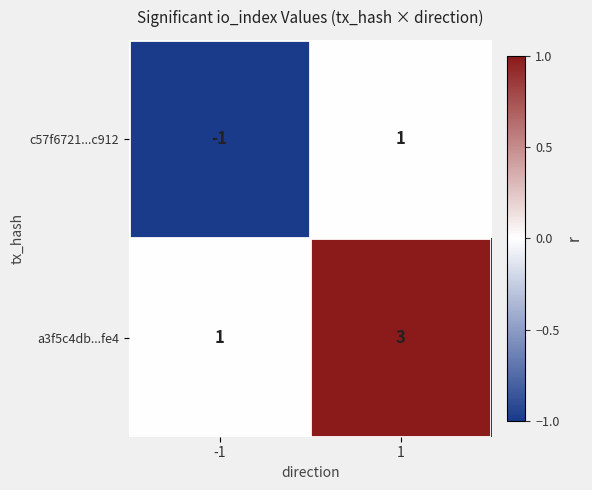

What is the sum of all a3f5c4db...fe4 values?

4